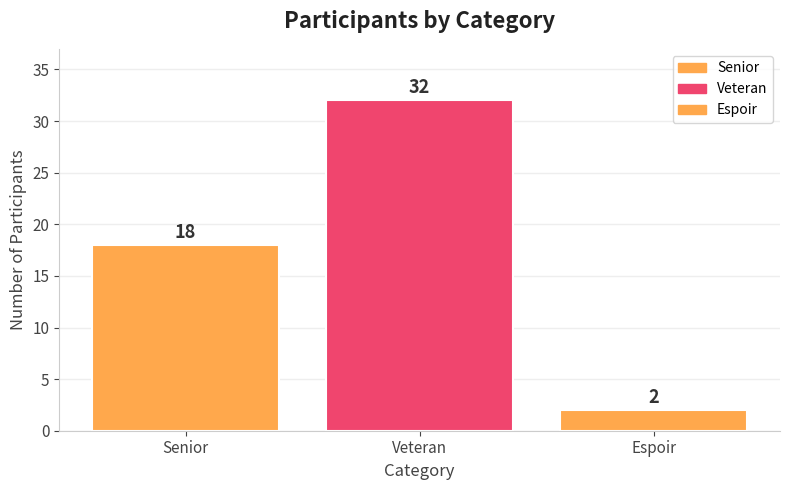

What is the maximum value shown in the chart?

32